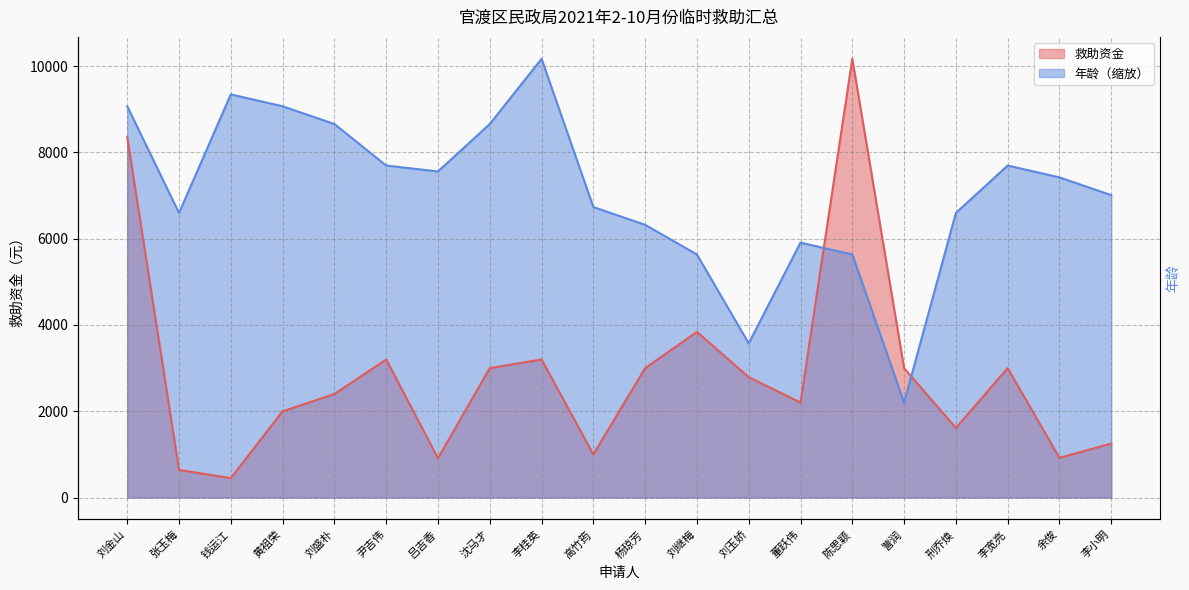

What is the lowest value of the 年龄 series?

2199.1